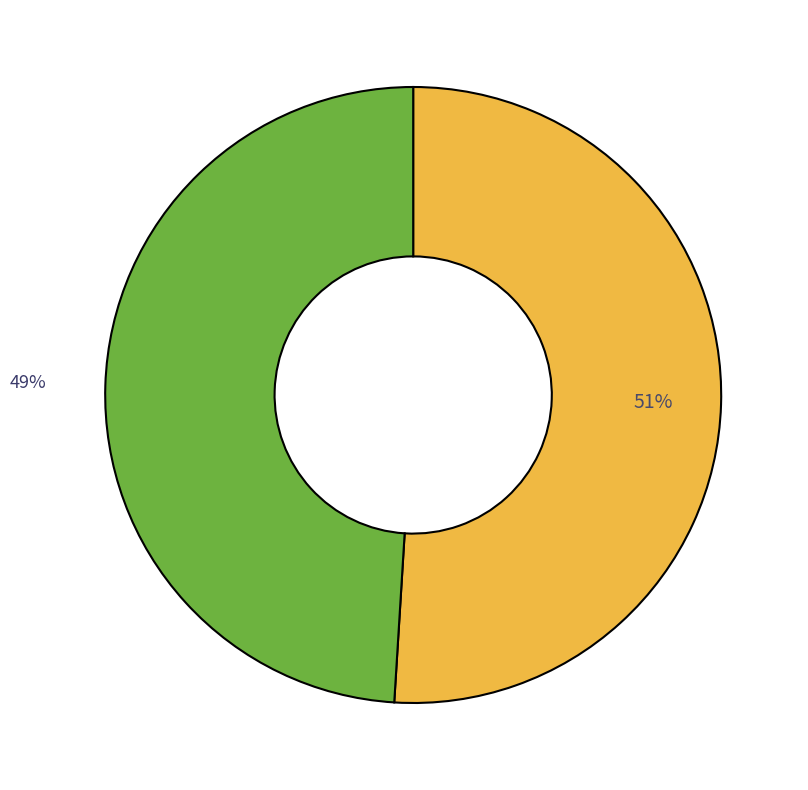

To the nearest percent, what is the difference between the largest and smallest slice percentages?

2%